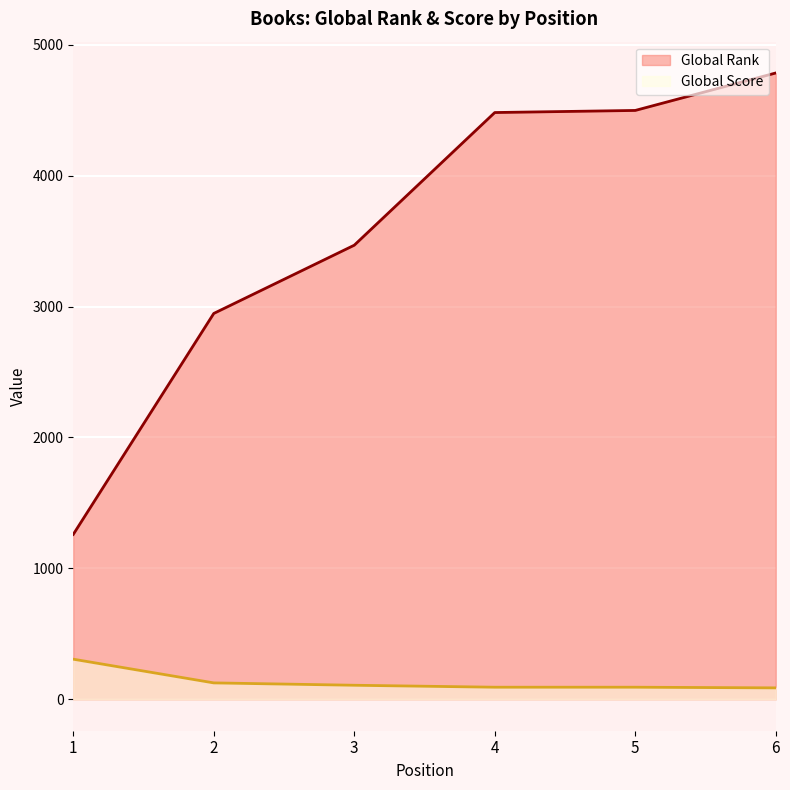

What is the sum of all Global Score values?

815